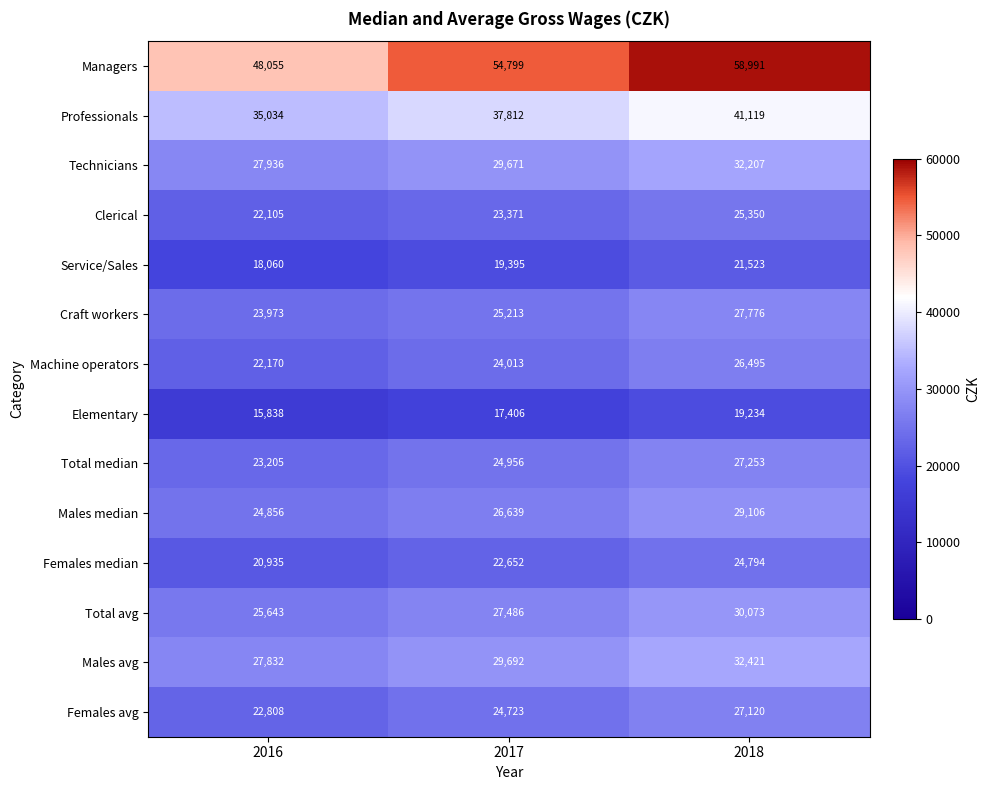

At which category does the chart reach its minimum across all series?

2016